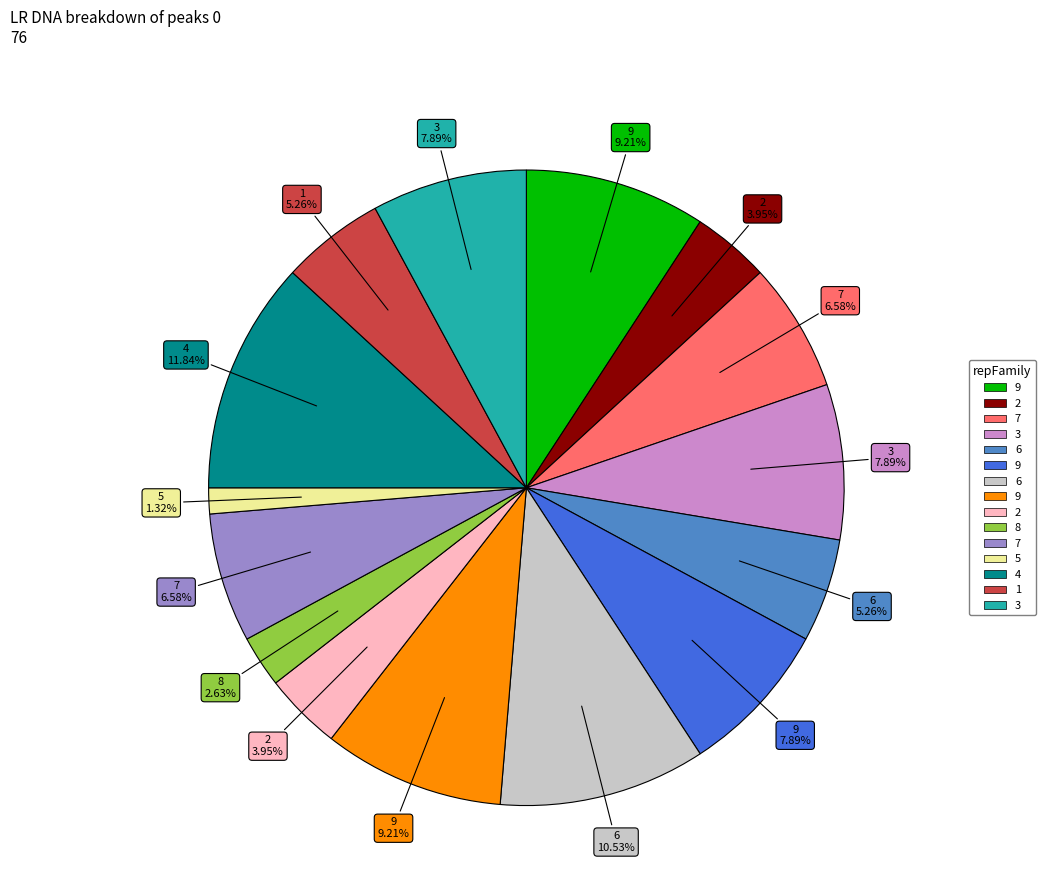

Is there any slice that represents more than half of the pie?

No